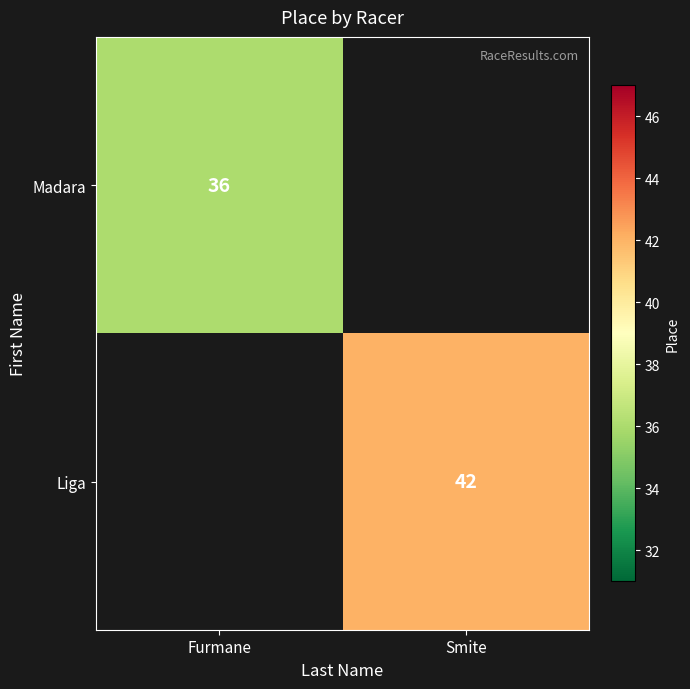

At which category does the chart reach its peak across all series?

Smite